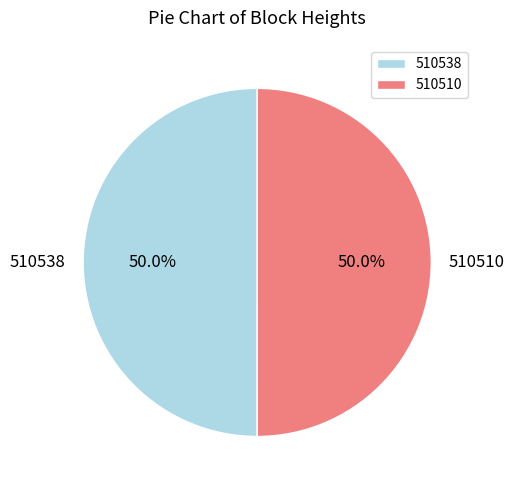

Approximately how many times larger is the value at 510538 compared to 510510?

1.0